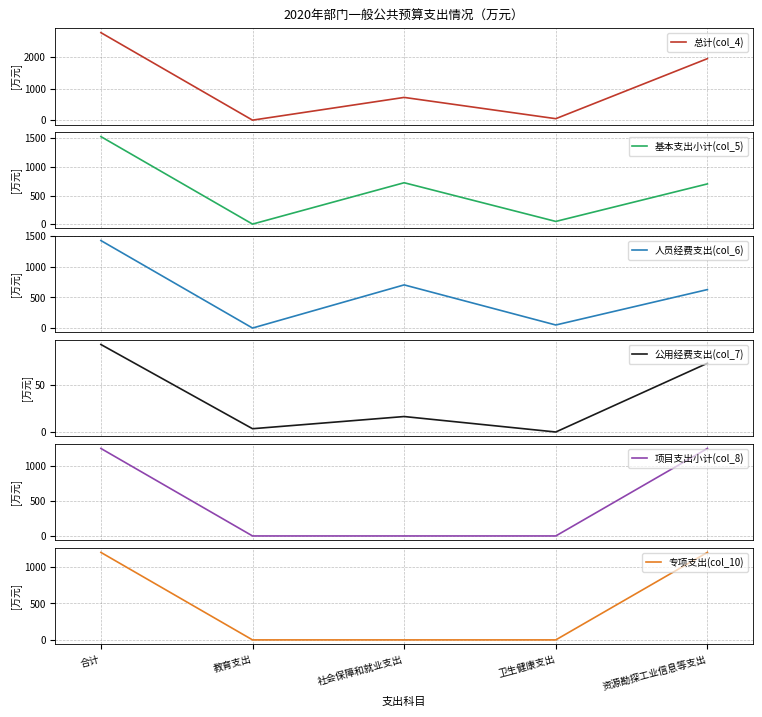

What is the label of the 2nd point from the right?

卫生健康支出